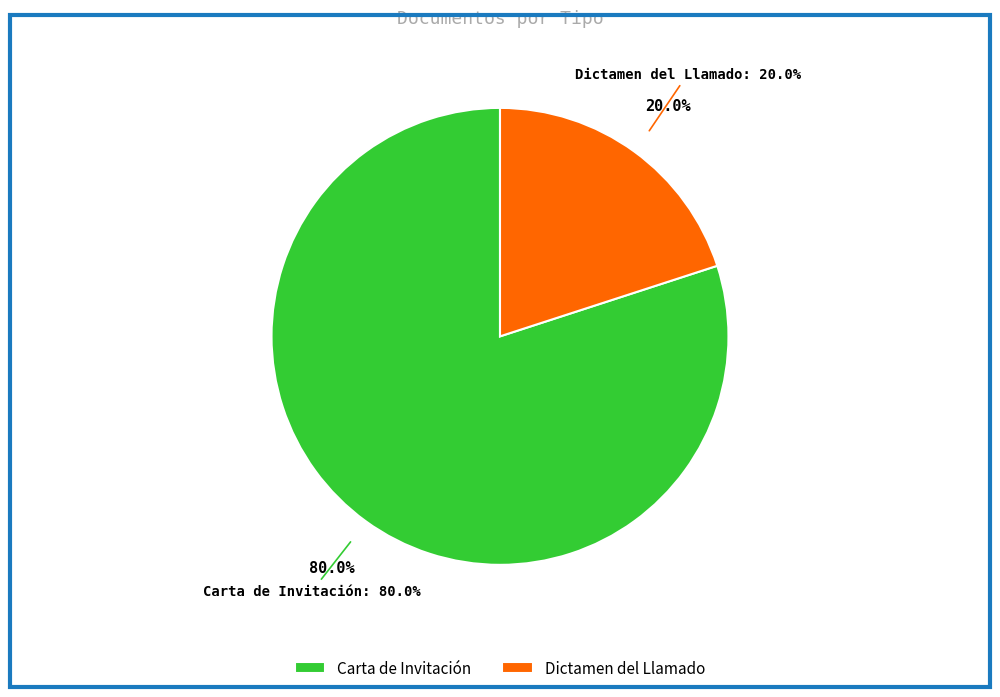

Count the number of slices in the pie.

2